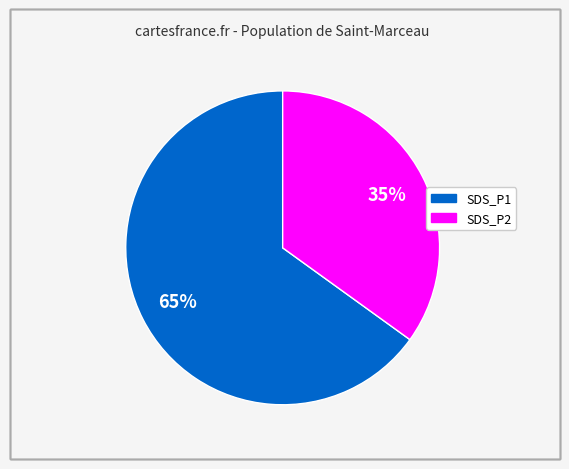

Is there any slice that represents more than half of the pie?

Yes